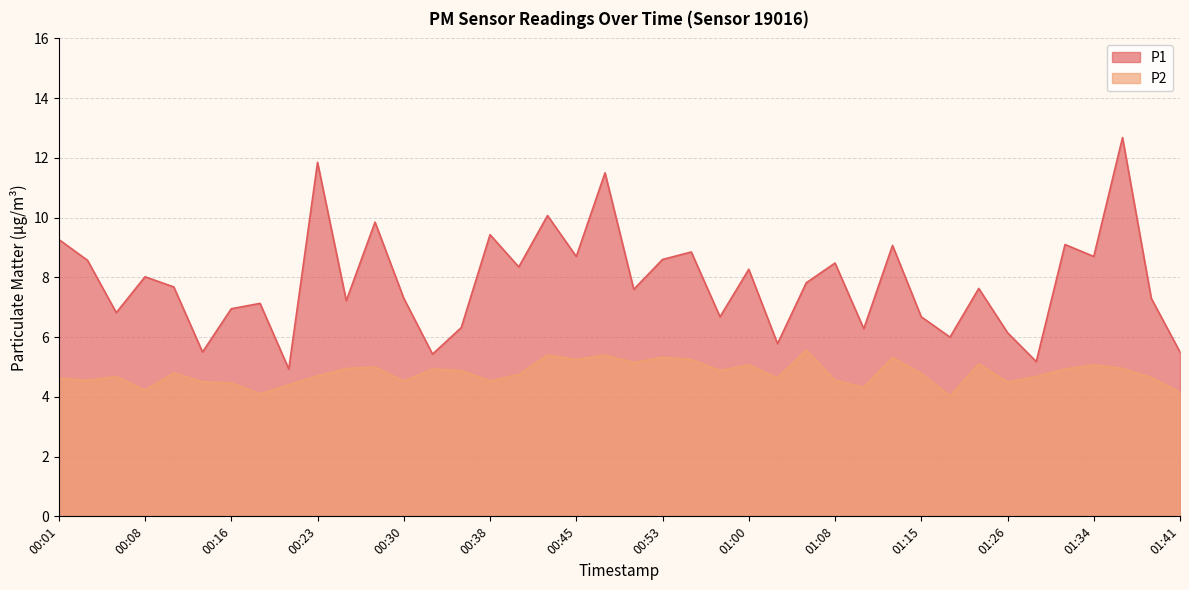

At which category is the sum across all series the highest?

01:36